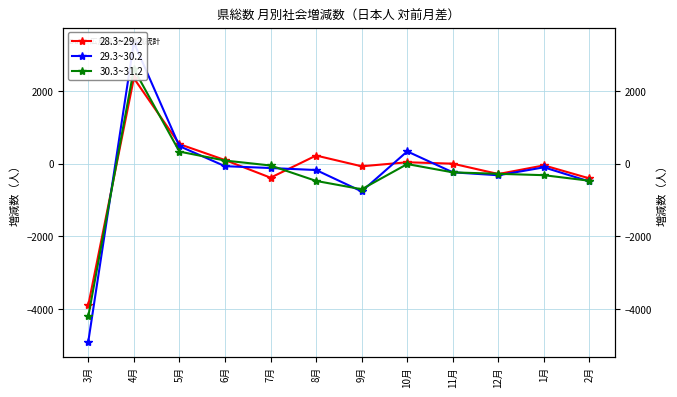

Between 9月 and 3月, which is larger?

9月